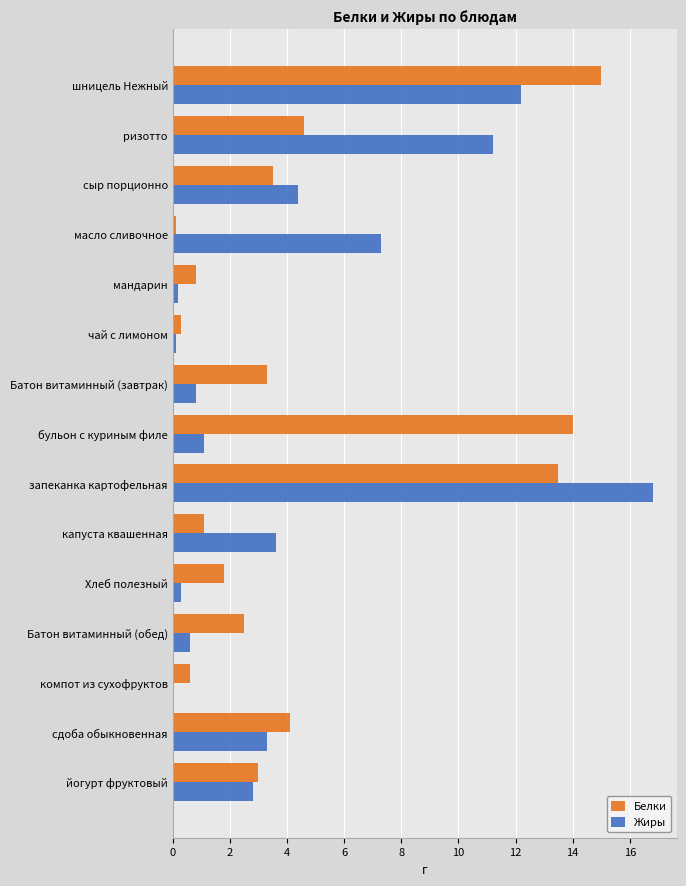

What is the maximum value shown in the chart?

16.8